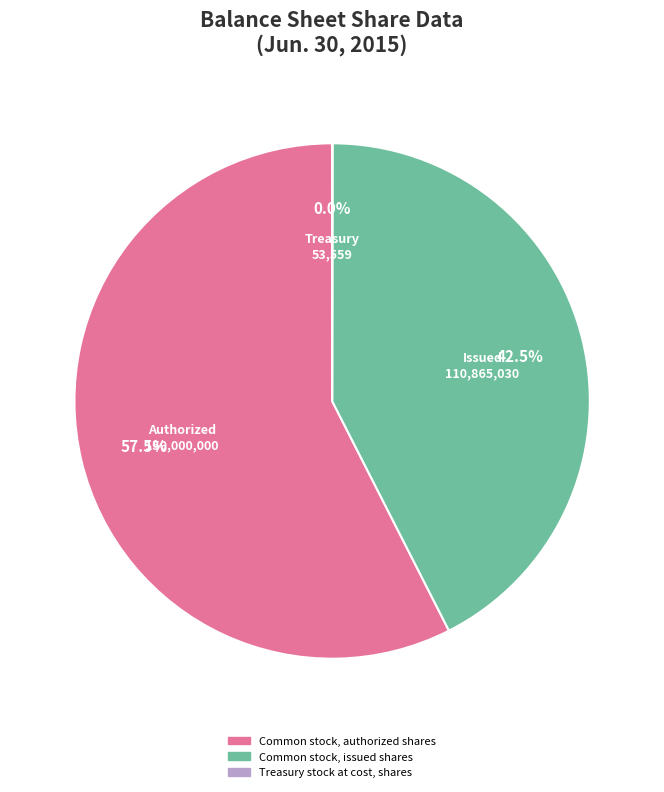

Which slice is the largest?

Common stock, authorized shares